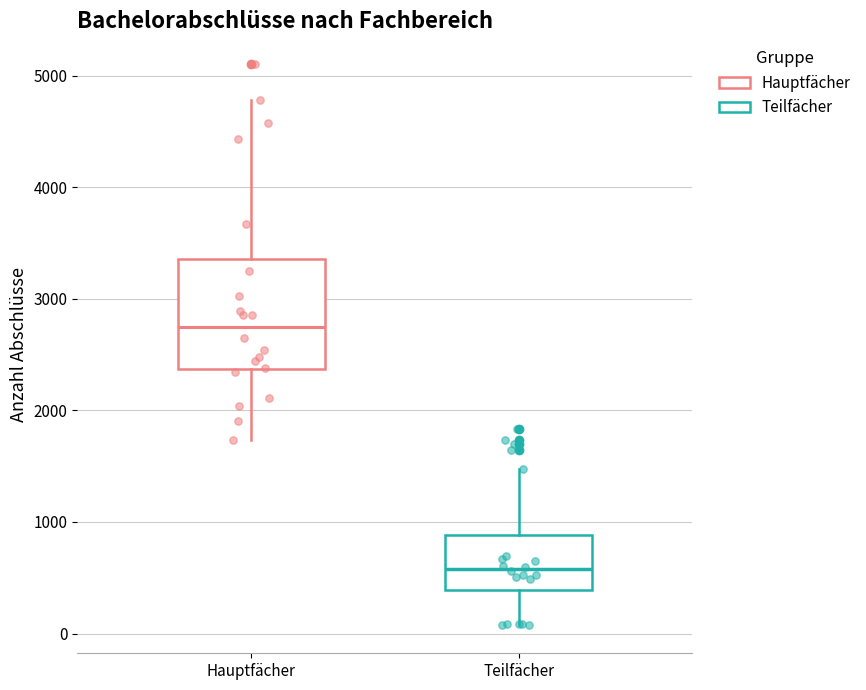

Where does the median line of the box for Hauptfächer sit on the y-axis? The values are not printed on the chart, so give them approximately, as read against the axis.

2700